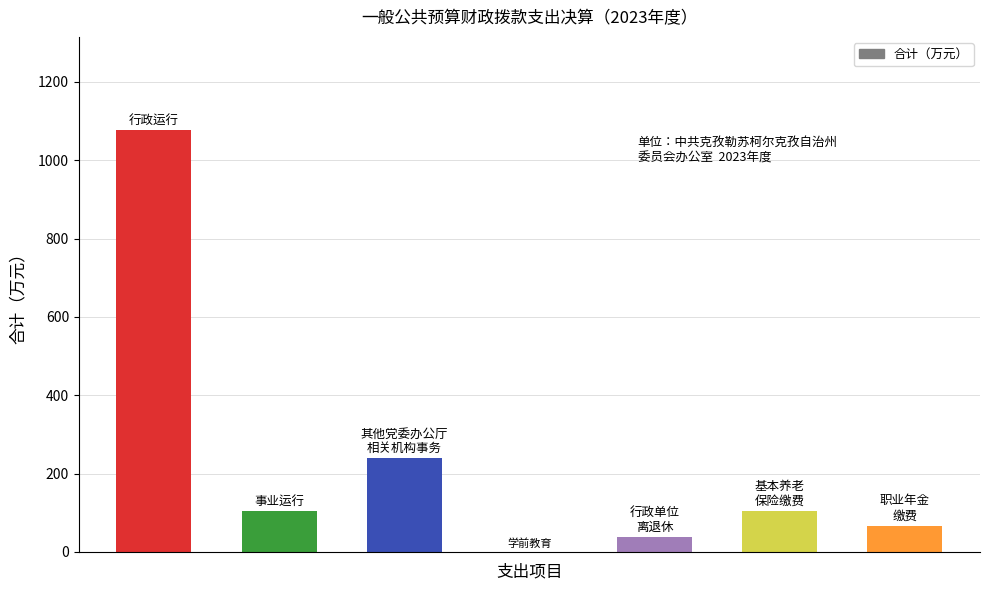

What is the sum of all values?

1629.2